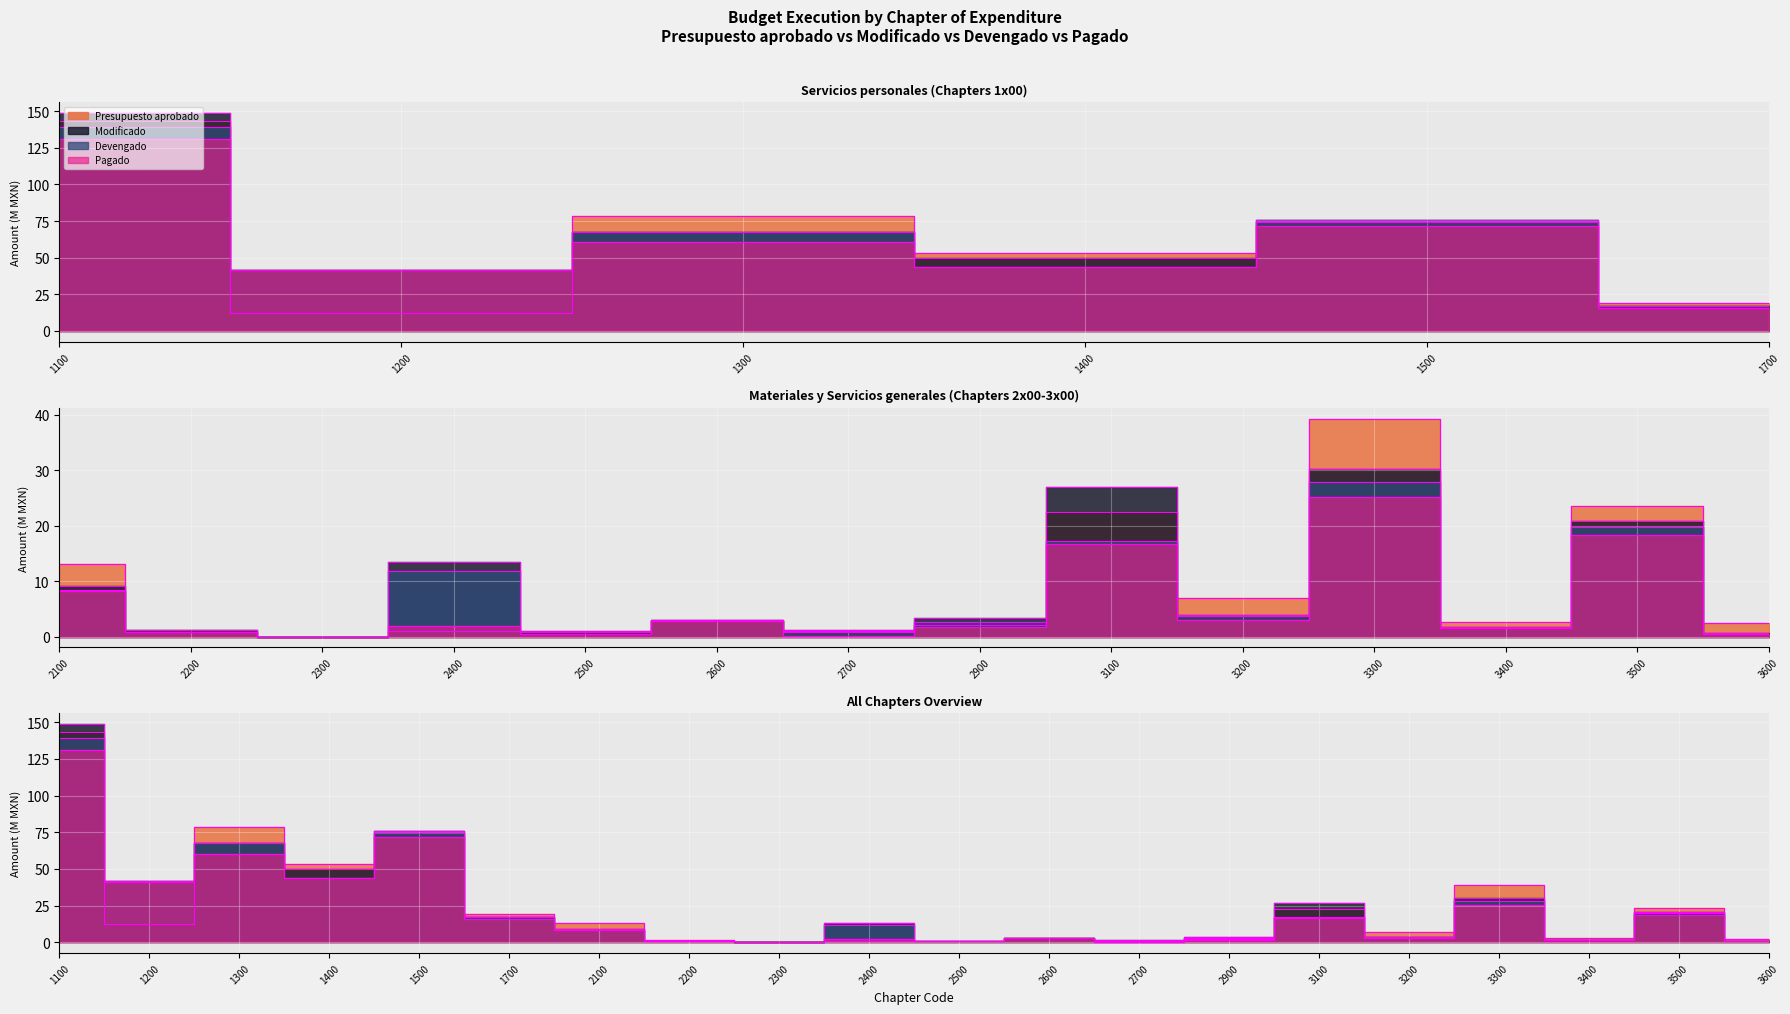

Where is the first local maximum for Presupuesto aprobado?

1300